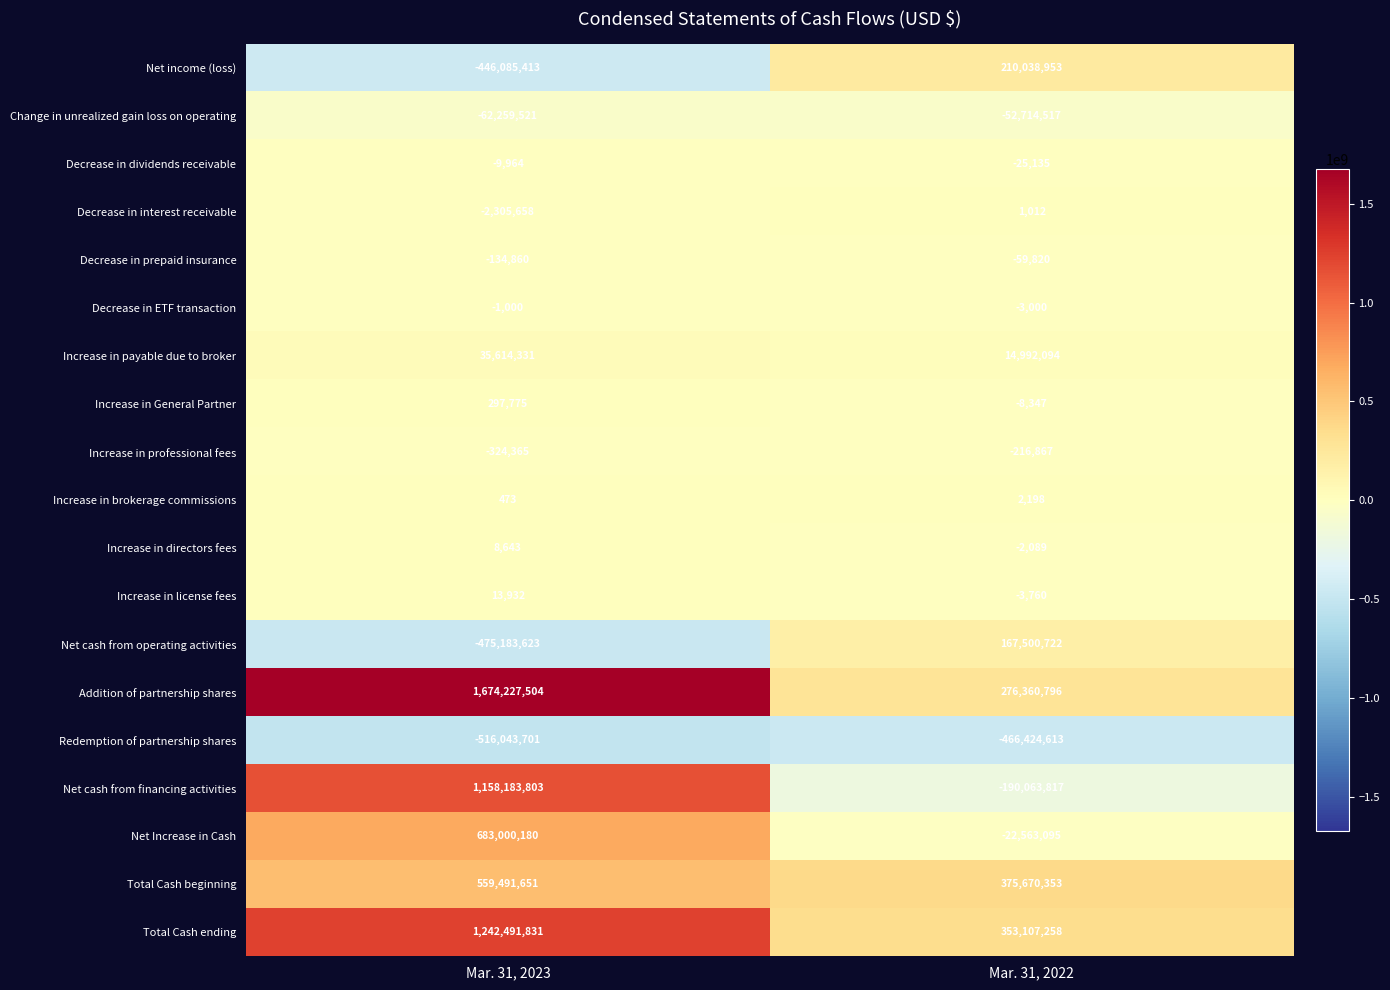

Which series has the widest spread of values?

Addition of partnership shares